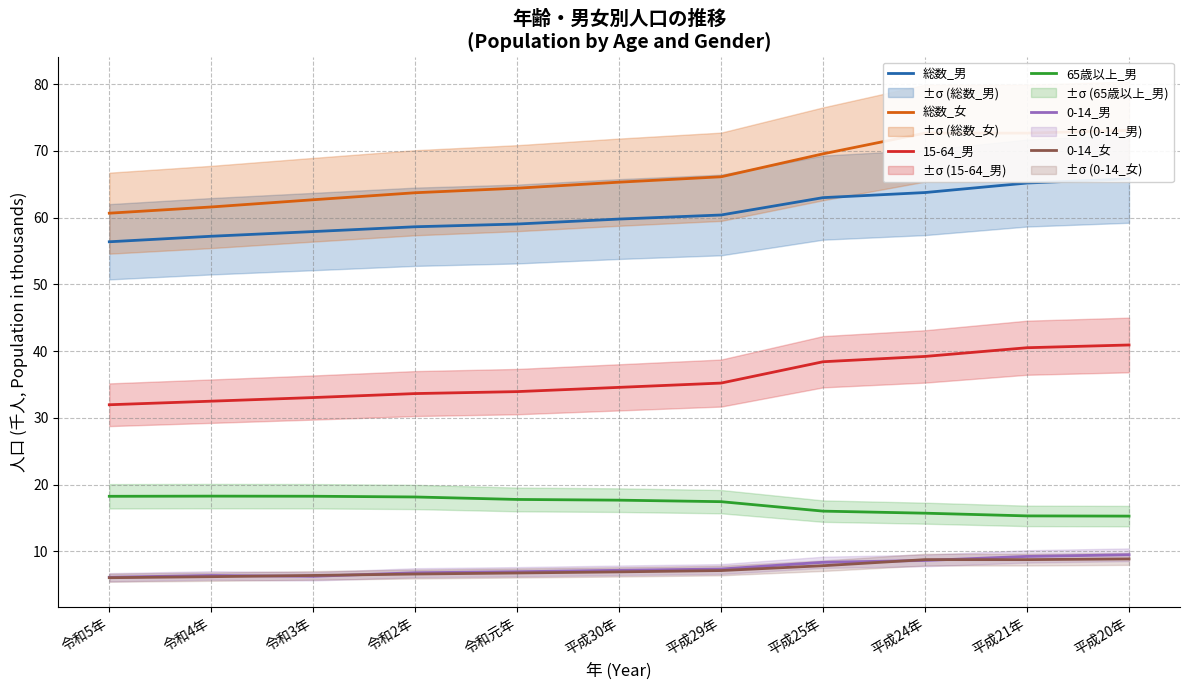

Reading right to left, list all the values displayed in this chart.

総数_男: 平成20年=65.8	平成21年=65.2	平成24年=63.8	平成25年=63.0	平成29年=60.4	平成30年=59.8	令和元年=59.0	令和2年=58.6	令和3年=57.9	令和4年=57.2	令和5年=56.4
総数_女: 平成20年=73.1	平成21年=72.7	平成24年=72.7	平成25年=69.5	平成29年=66.1	平成30年=65.3	令和元年=64.4	令和2年=63.7	令和3年=62.7	令和4年=61.6	令和5年=60.7
15-64_男: 平成20年=40.9	平成21年=40.5	平成24年=39.2	平成25年=38.4	平成29年=35.2	平成30年=34.6	令和元年=33.9	令和2年=33.6	令和3年=33.1	令和4年=32.5	令和5年=32.0
65歳以上_男: 平成20年=15.3	平成21年=15.3	平成24年=15.7	平成25年=16.0	平成29年=17.5	平成30年=17.7	令和元年=17.8	令和2年=18.2	令和3年=18.3	令和4年=18.3	令和5年=18.3
0-14_男: 平成20年=9.5	平成21年=9.3	平成24年=8.7	平成25年=8.4	平成29年=7.4	平成30年=7.2	令和元年=7.0	令和2年=6.8	令和3年=6.3	令和4年=6.4	令和5年=6.1
0-14_女: 平成20年=8.9	平成21年=8.8	平成24年=8.8	平成25年=7.9	平成29年=7.1	平成30年=6.9	令和元年=6.8	令和2年=6.6	令和3年=6.4	令和4年=6.2	令和5年=6.1